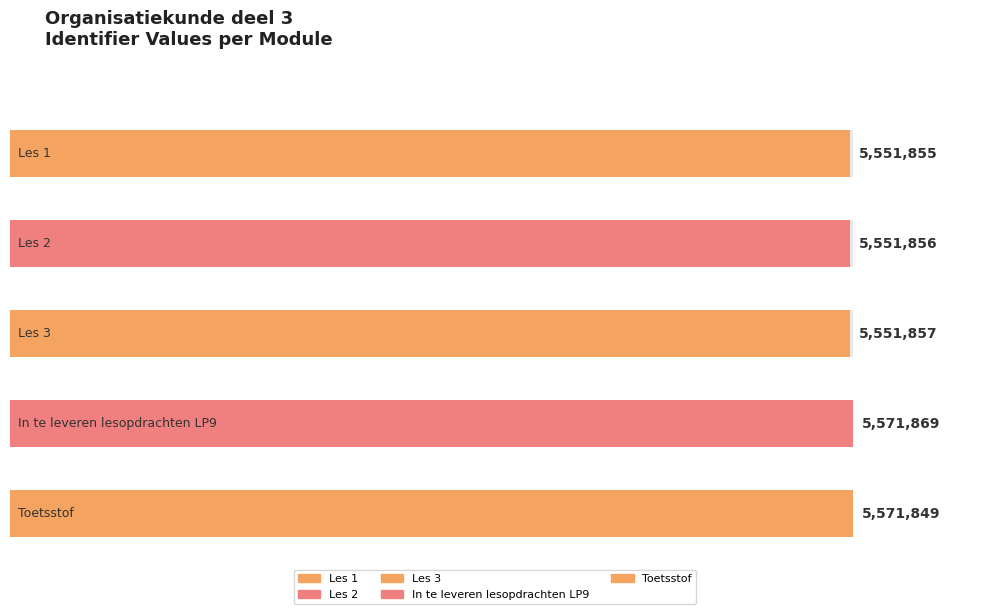

Is it true that the value at Les 3 is 5551857?

True